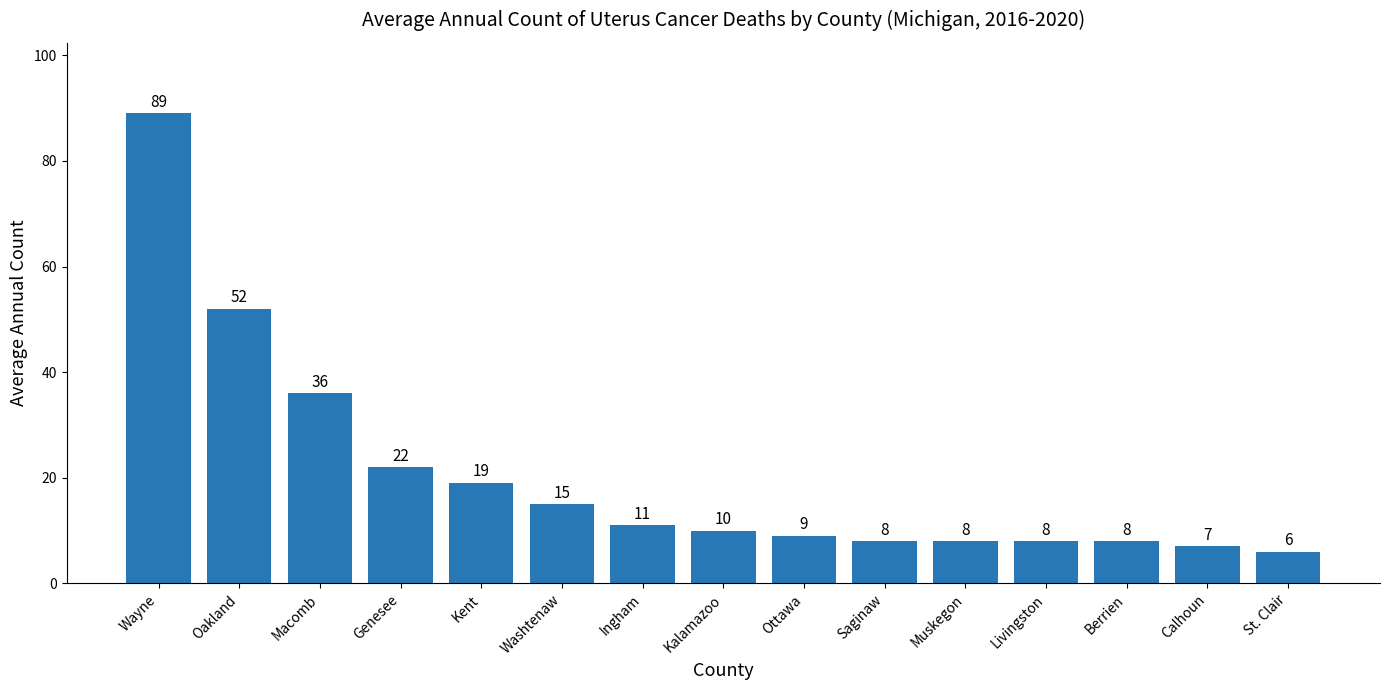

Approximately how many times larger is the value at Saginaw compared to Washtenaw?

0.5